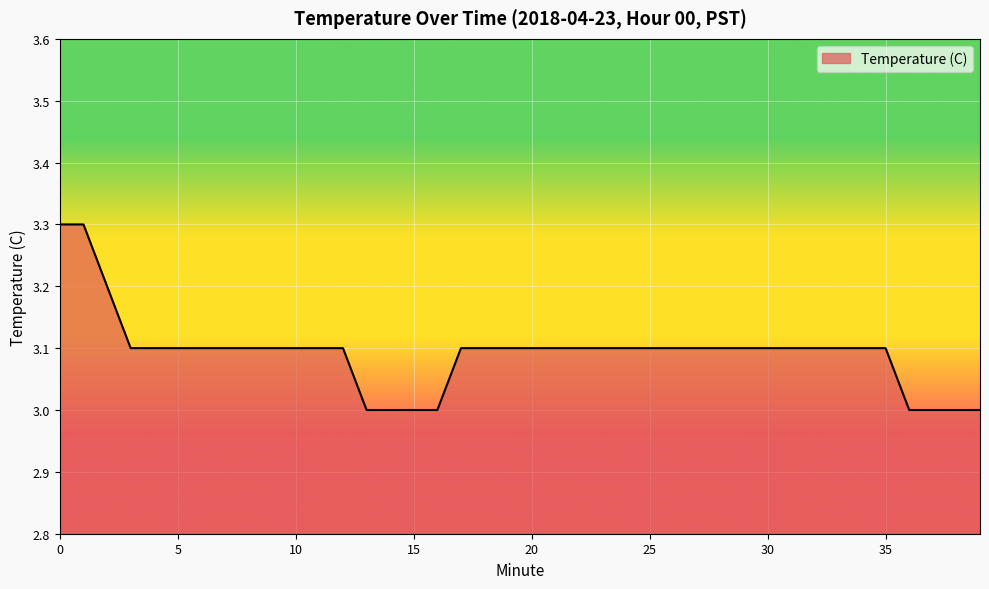

How many values are between 3 and 4?

40